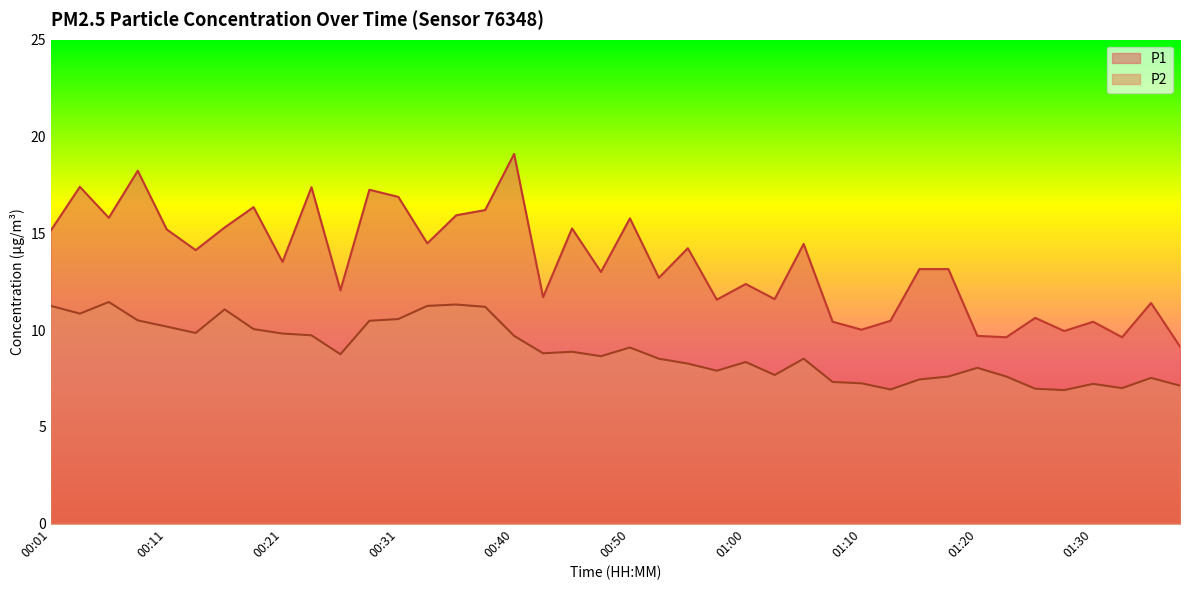

What is the approximate value of P1 at 00:04?

17.4